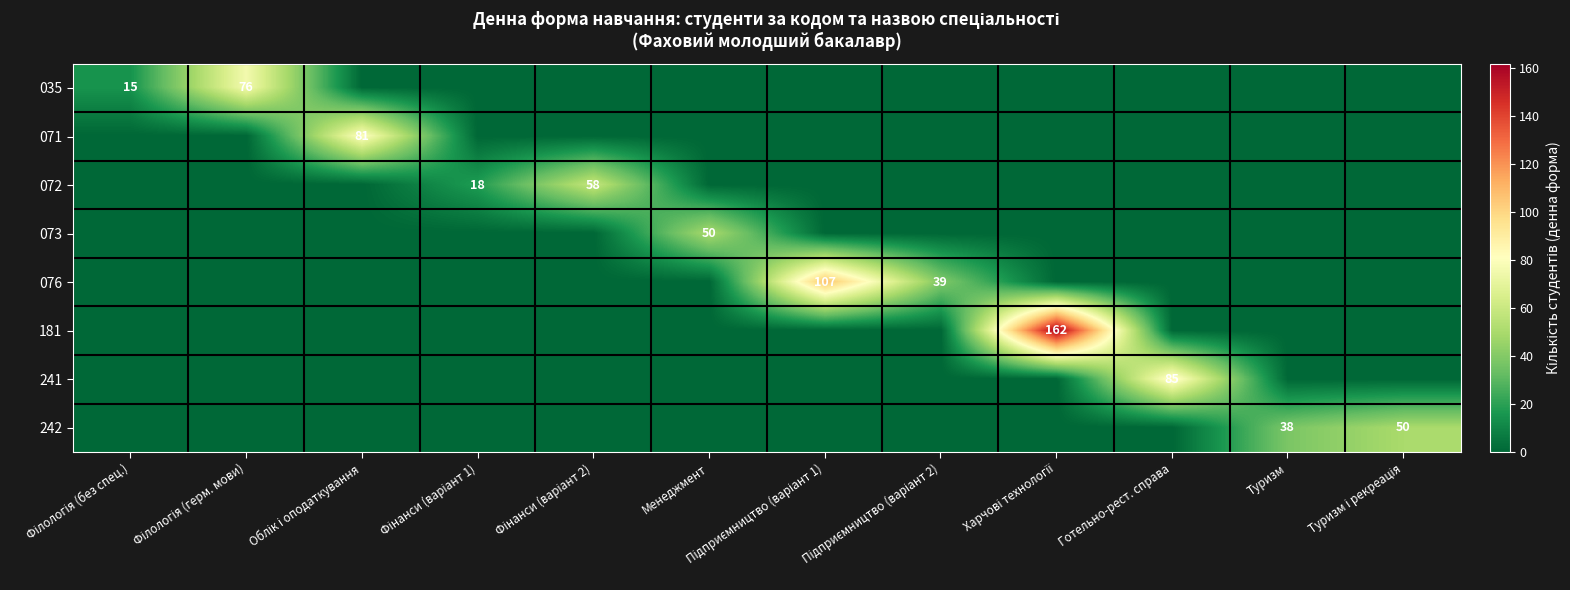

Rank the series by their maximum value, from highest to lowest.

181, 076, 241, 071, 035, 072, 073, 242